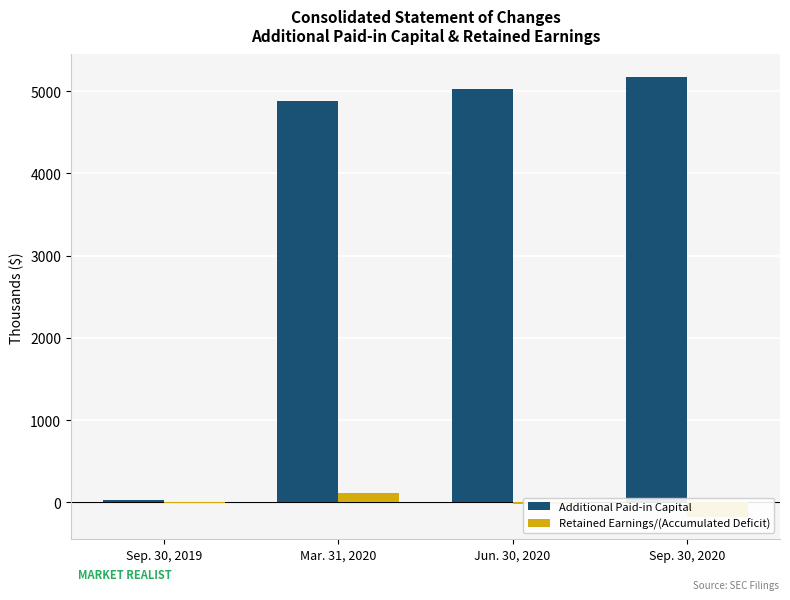

Which series has the largest range (max minus min)?

Additional Paid-in Capital